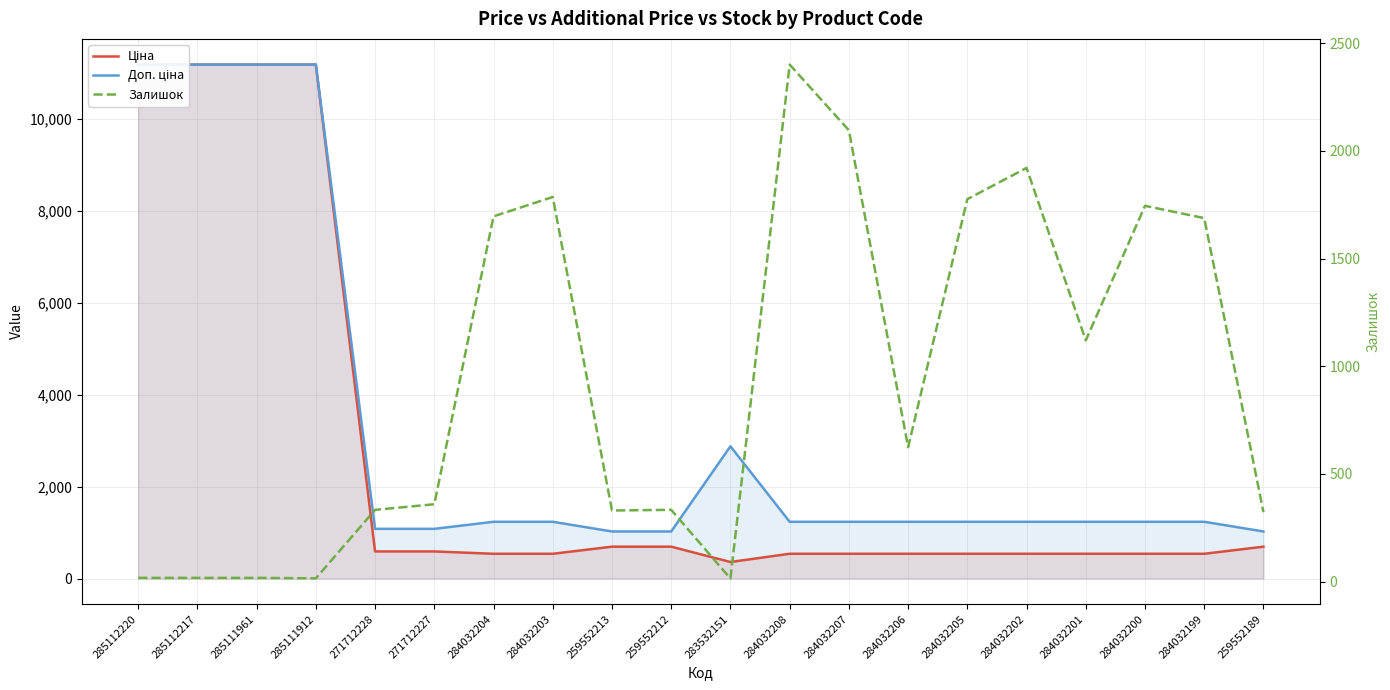

True or false: Залишок has more than 1 interior local peaks.

True